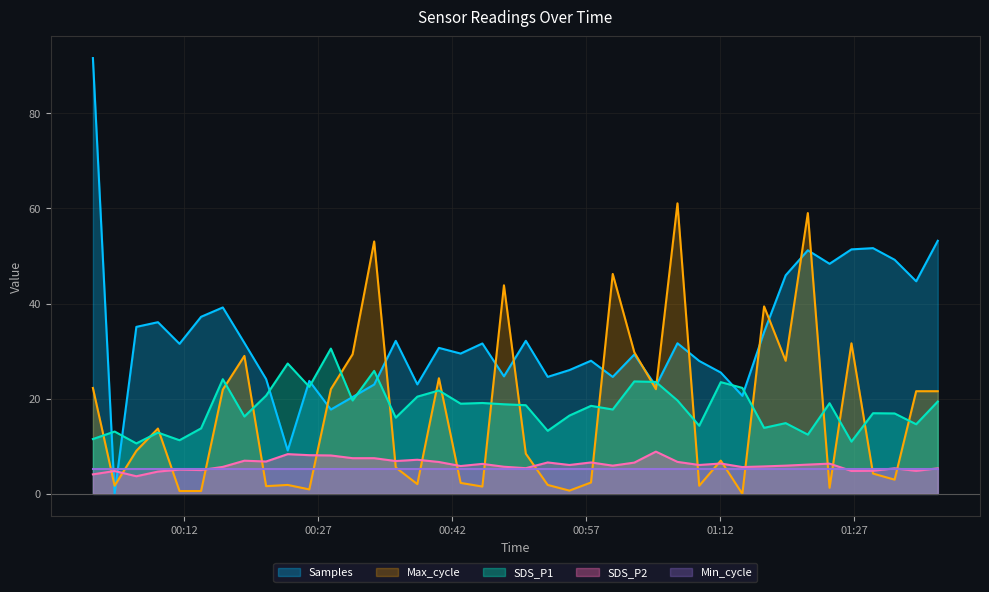

List the series in order of their peak value, lowest first.

Min_cycle, SDS_P2, SDS_P1, Max_cycle, Samples